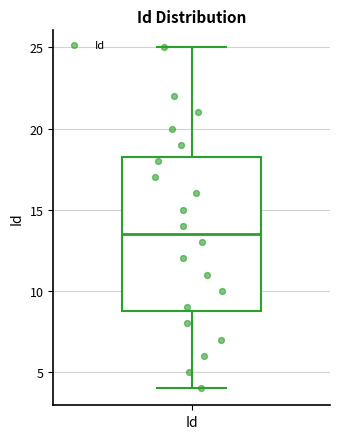

Transcribe this box plot: give where the median line is, the range the box spans, and where the two whiskers end, as read against the y-axis. The values are not printed on the chart, so give them approximately, as read against the axis.

median 13.5, box 9.0 to 18.5, whiskers 4.0 to 25.0